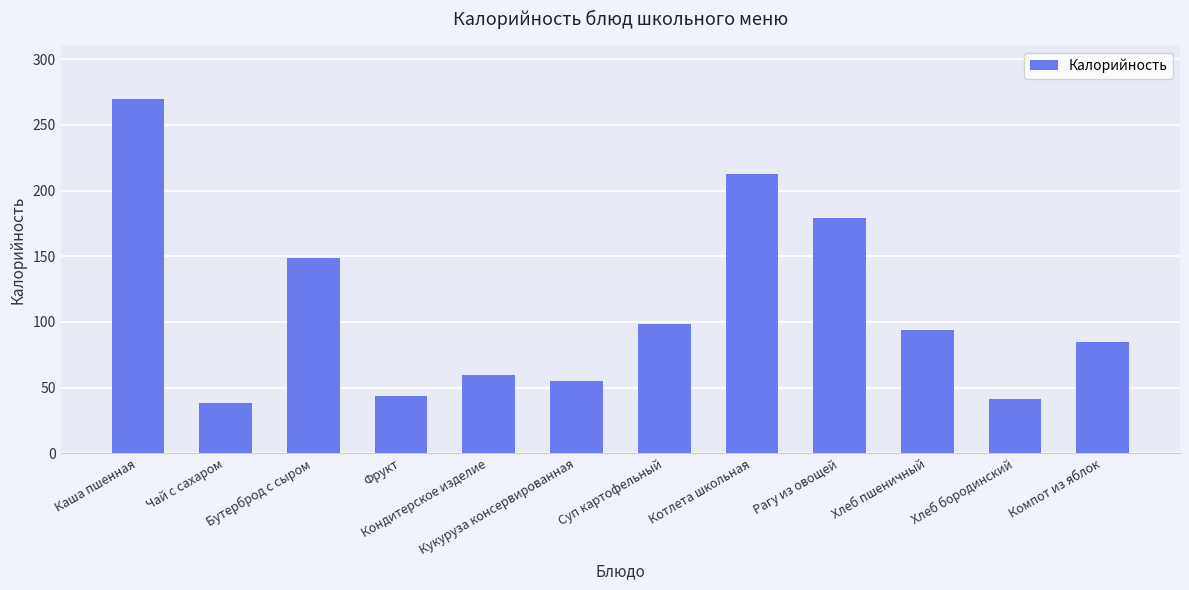

The chart shows a value of 13.2 at Кондитерское изделие. True or false?

False